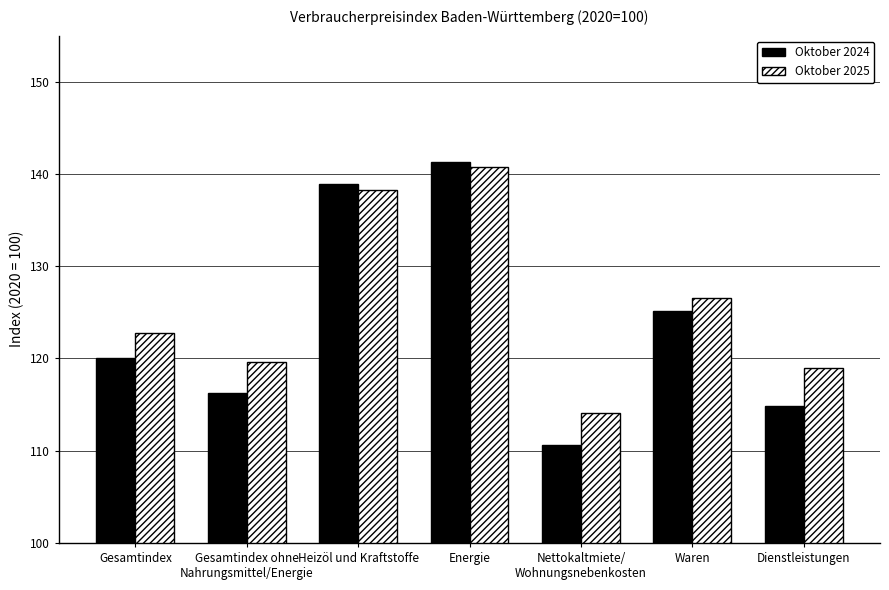

What is the value of the Oktober 2025 bar at the 3rd from the left?

138.3